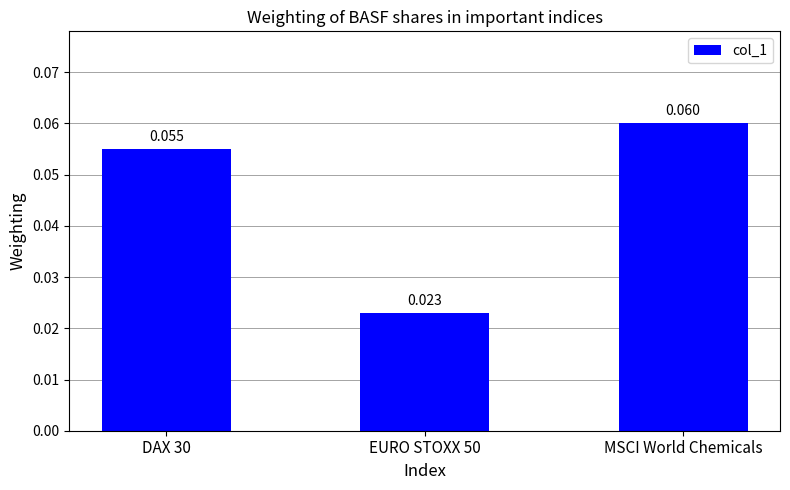

Rank the categories by value from highest to lowest.

MSCI World Chemicals, DAX 30, EURO STOXX 50